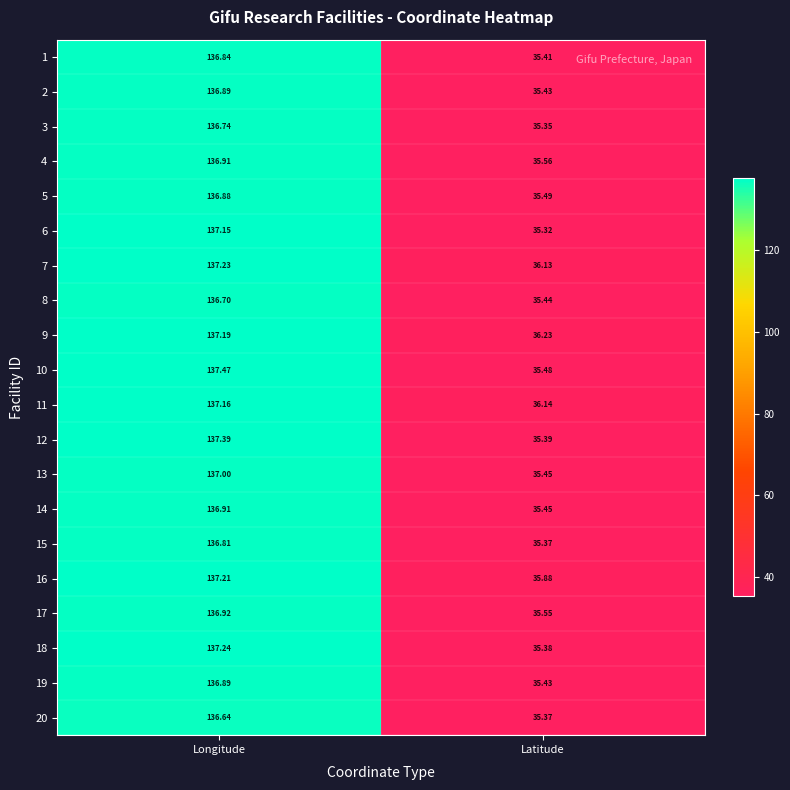

Is the value of 19 at Longitude greater than the value of 8 at Longitude?

Yes